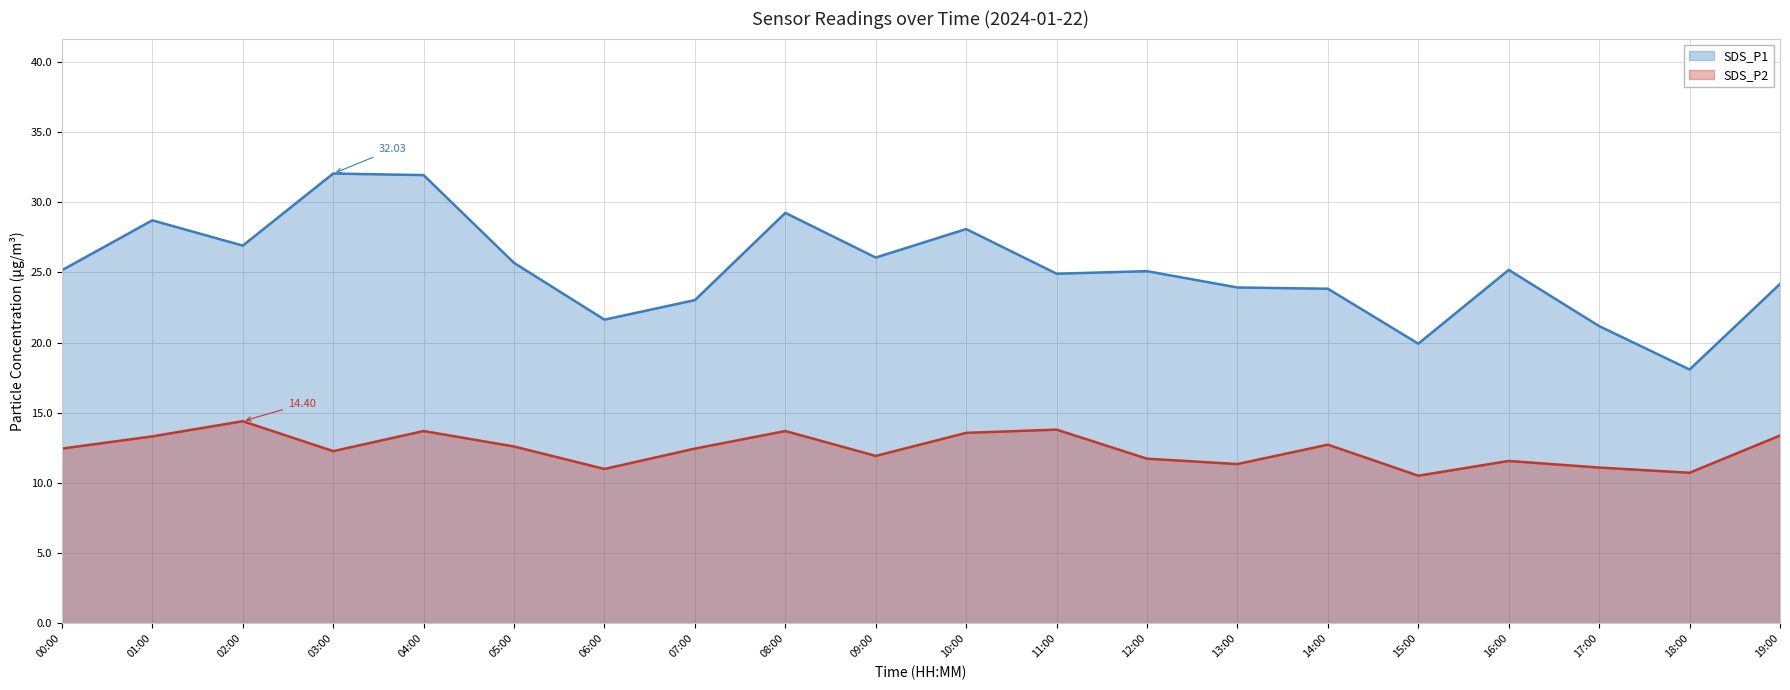

List the labels in order of SDS_P2 value, largest first.

02:00, 11:00, 04:00, 08:00, 10:00, 19:00, 01:00, 14:00, 05:00, 00:00, 07:00, 03:00, 09:00, 12:00, 16:00, 13:00, 17:00, 06:00, 18:00, 15:00